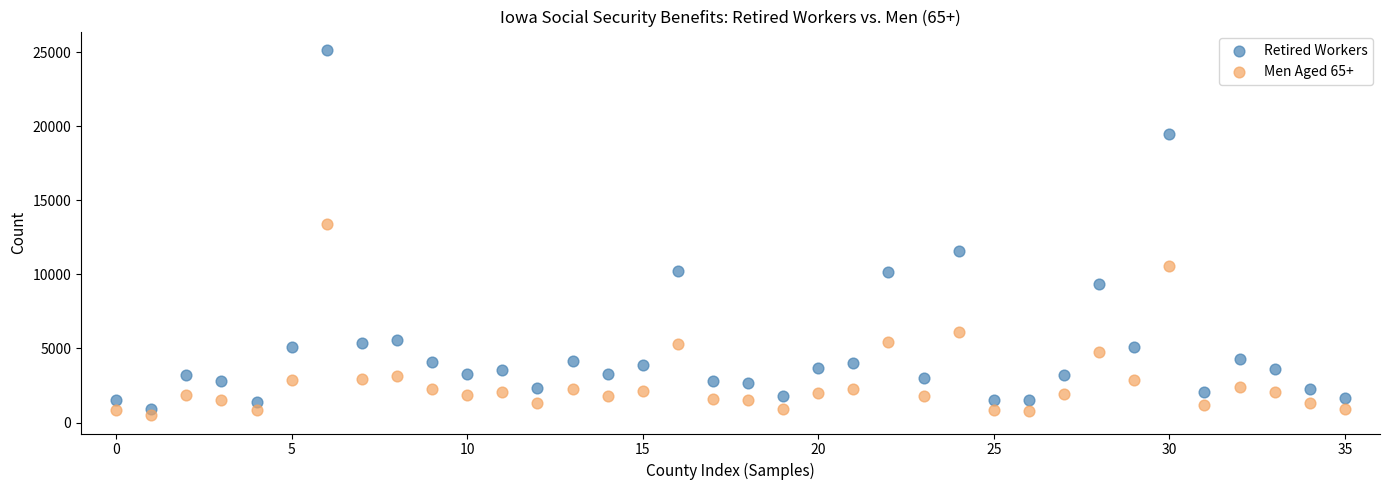

Which series contains the highest Y value?

Retired Workers